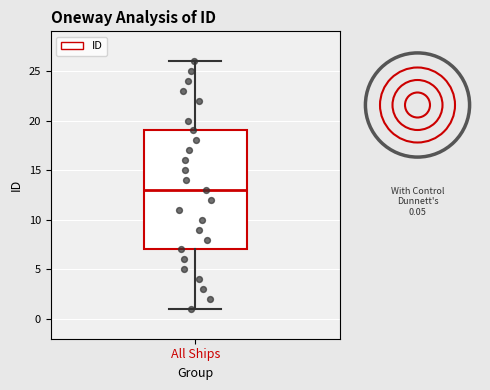

Transcribe this box plot: give where the median line is, the range the box spans, and where the two whiskers end, as read against the y-axis. The values are not printed on the chart, so give them approximately, as read against the axis.

median 13, box 7 to 19, whiskers 1 to 26